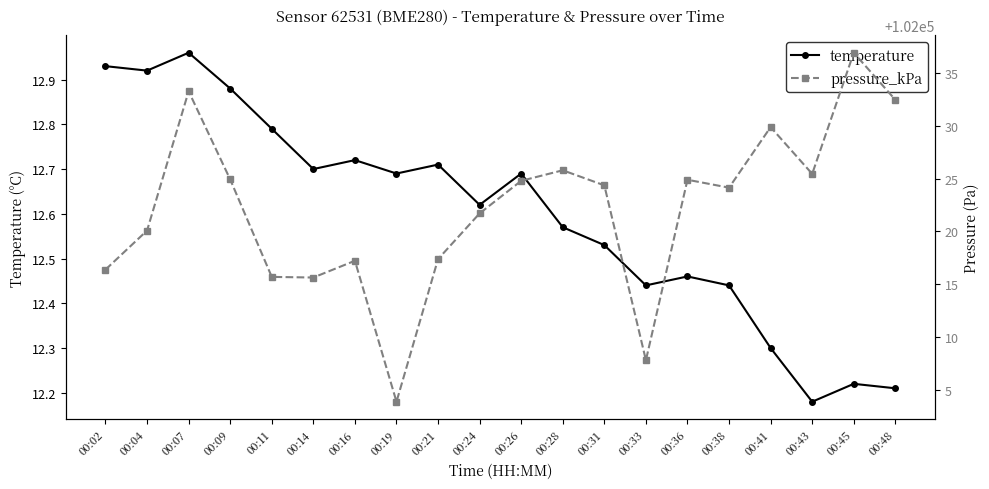

The temperature series shows 8.0 at 00:26. True or false?

False